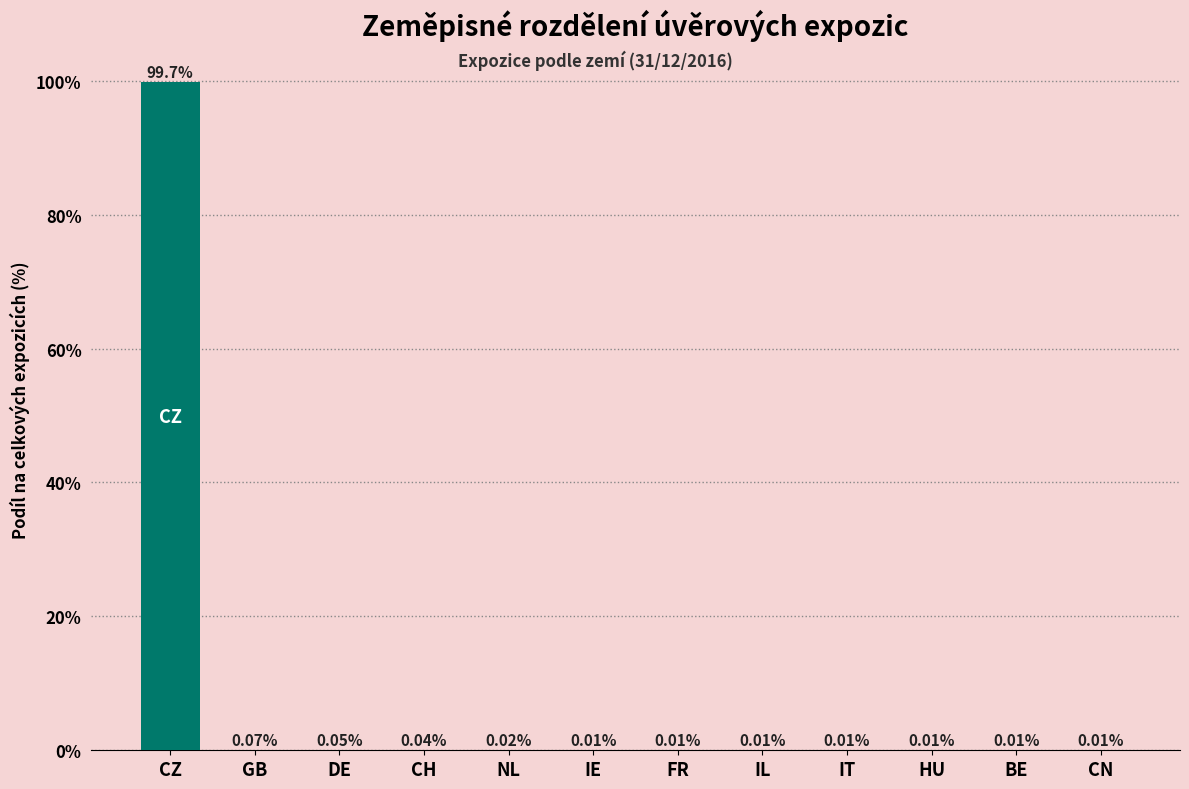

What is the sum of all values?

100.0